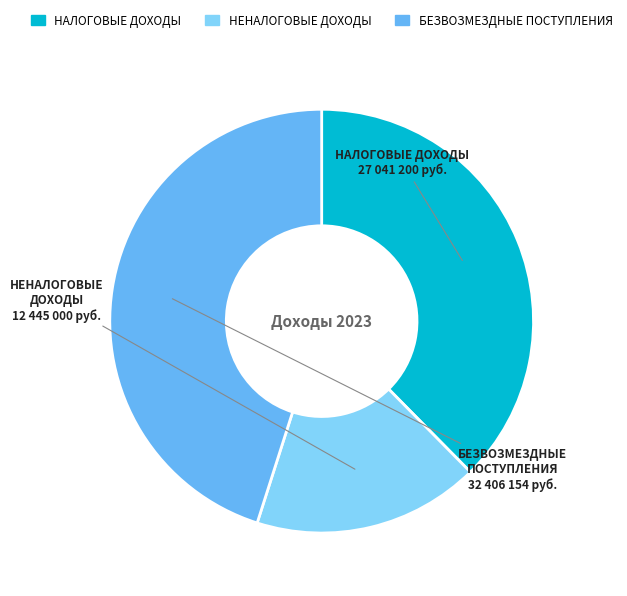

Count the number of slices in the pie.

3